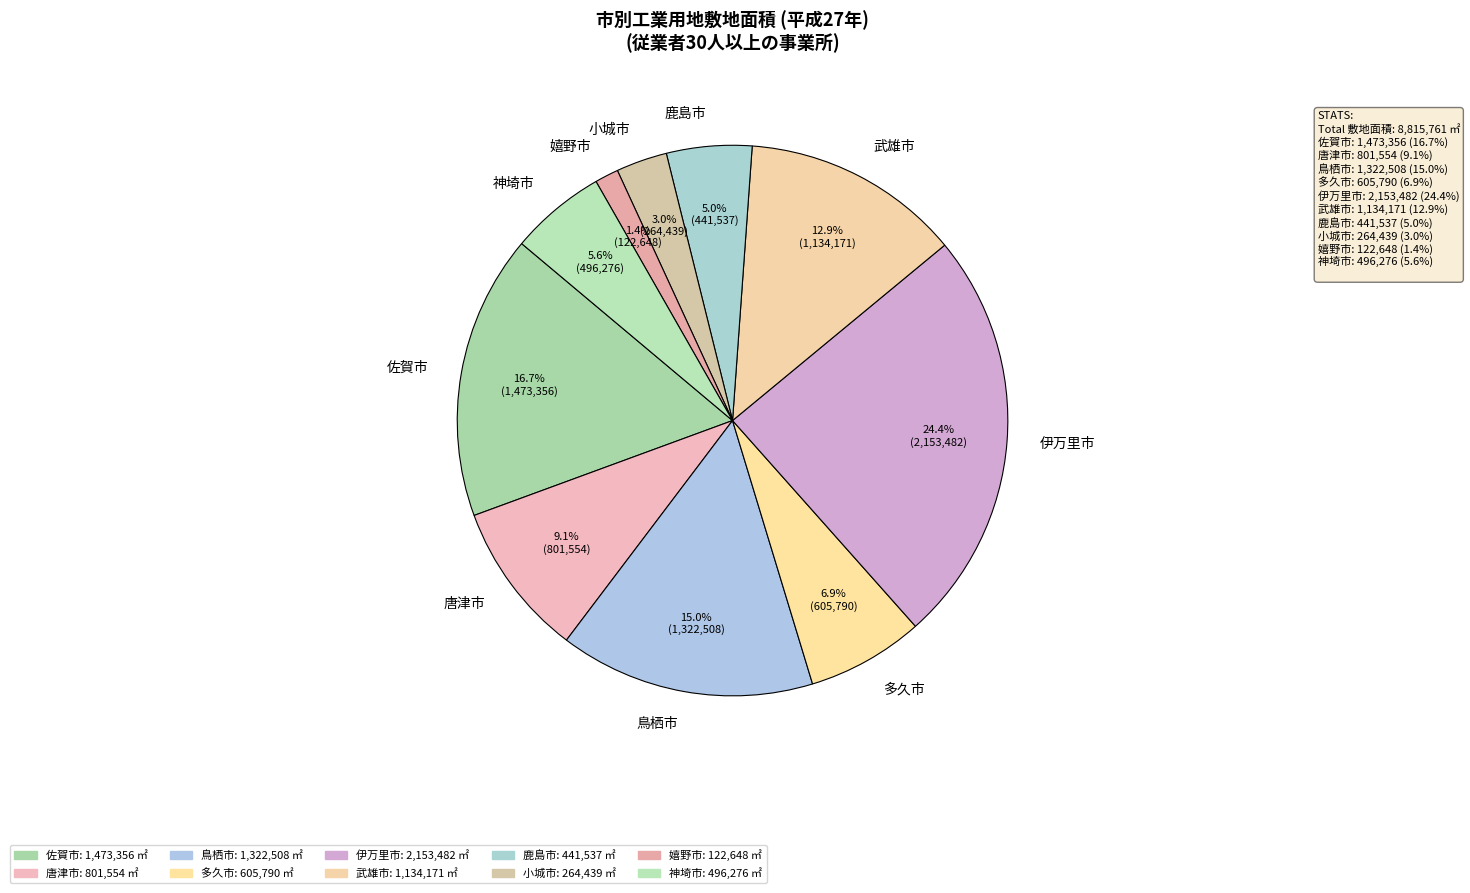

Which slice is the largest?

伊万里市